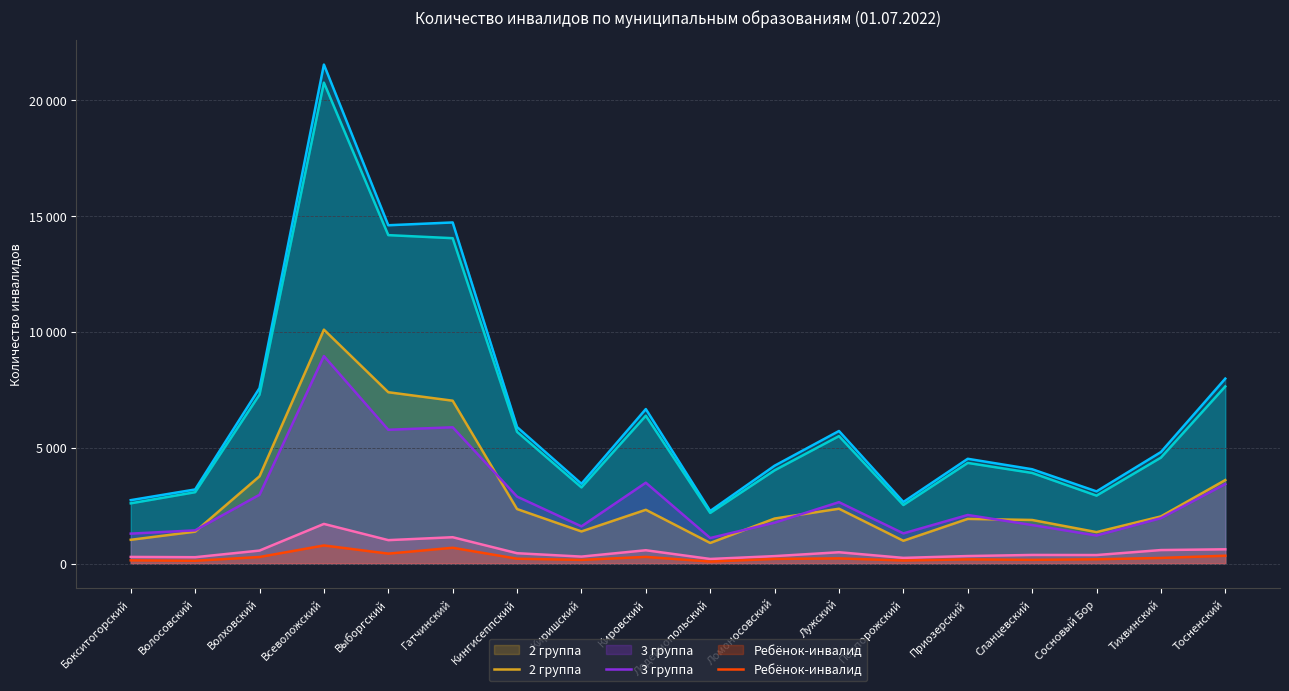

True or false: 1 группа and 2 группа intersect in this chart.

False